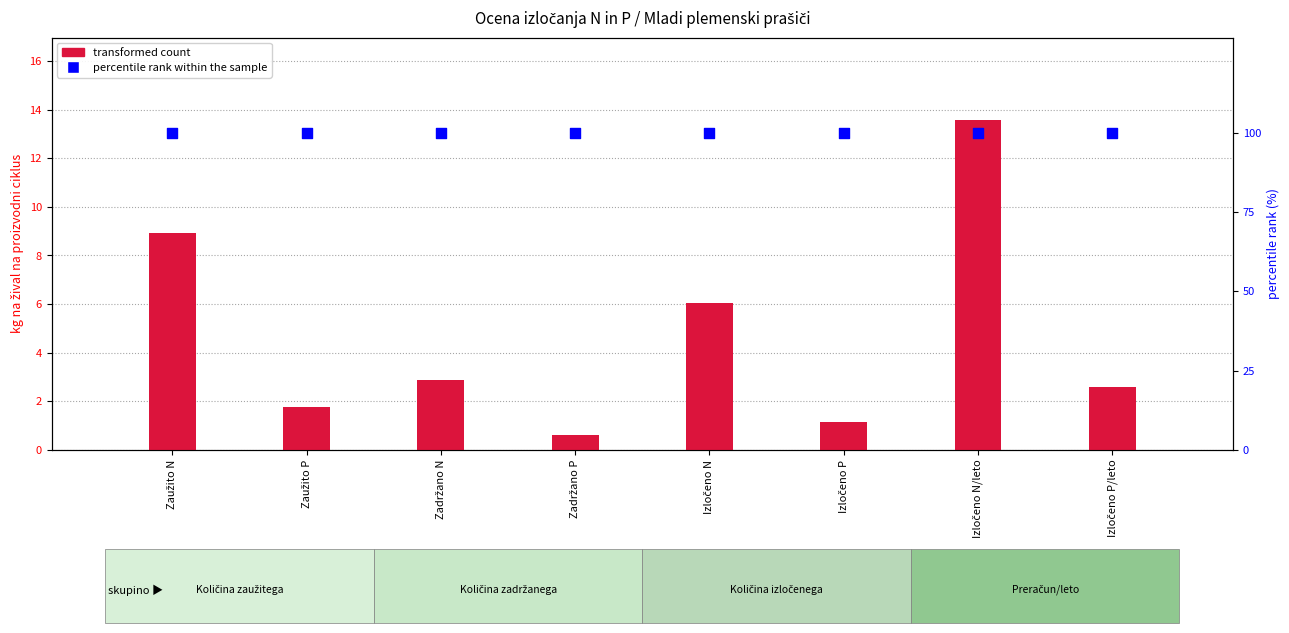

Which series reaches the minimum Y coordinate?

transformed count